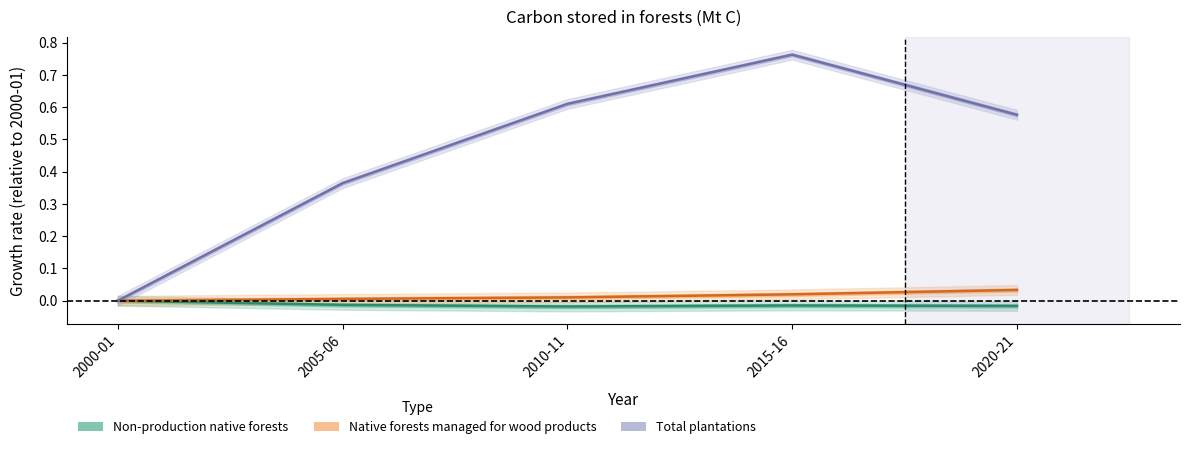

What is the sum of all Total plantations values?

2.3